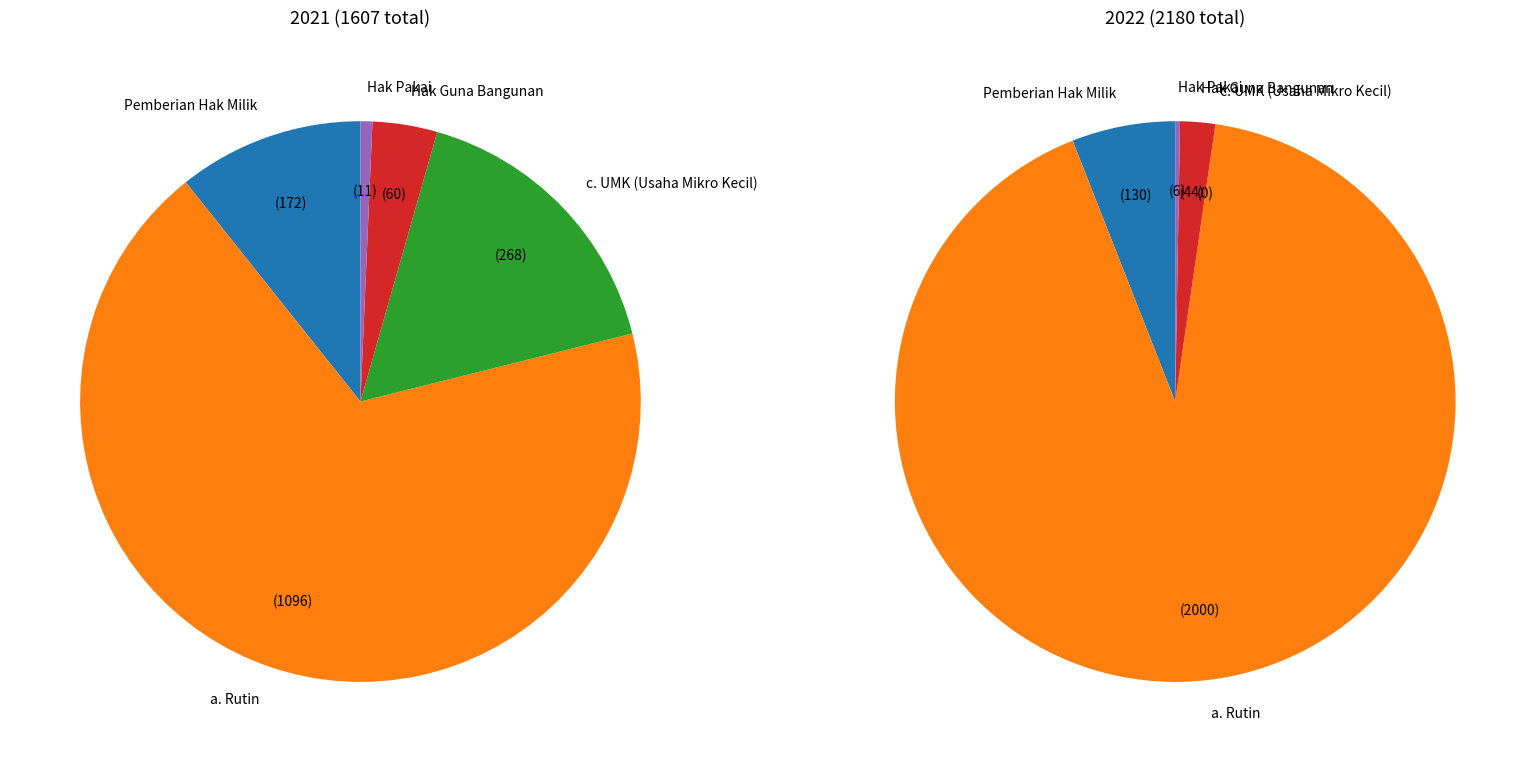

What percentage do 4 and values_2021 together represent?

11.4%